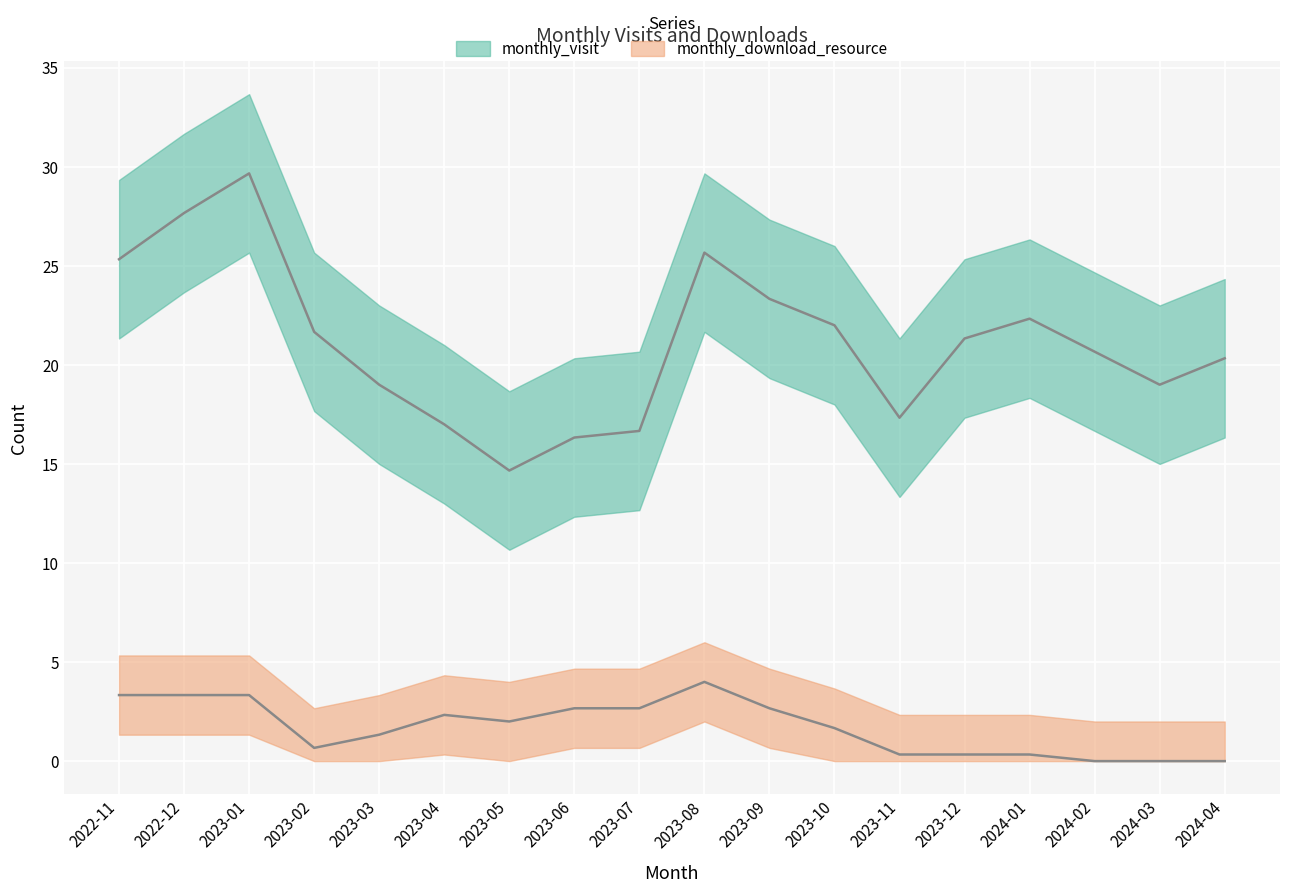

List the series in order of their overall mean, highest first.

monthly_visit, monthly_download_resource